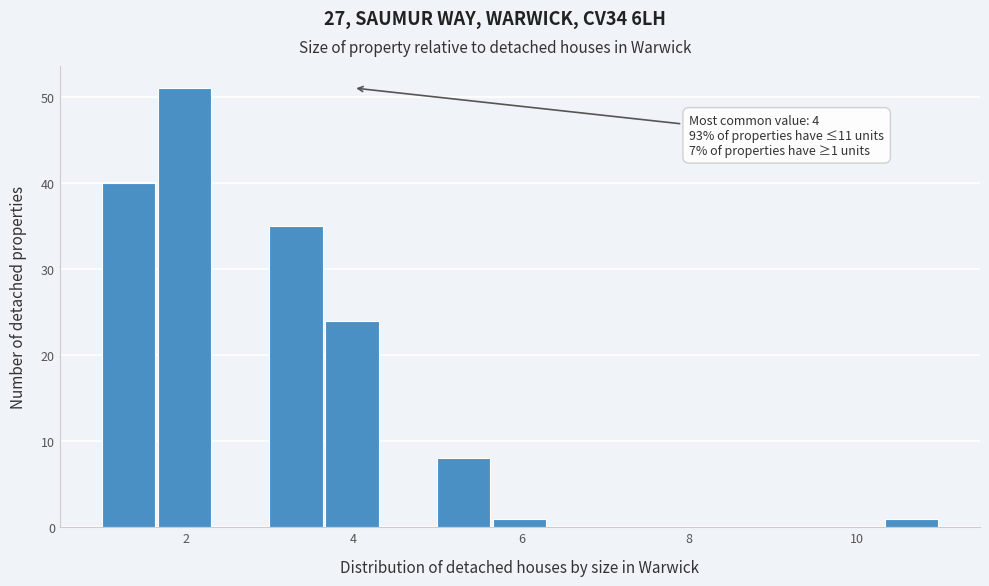

Around what value on the x-axis is the tallest bar? Give the approximate position of its centre, as read against the axis.

2.0